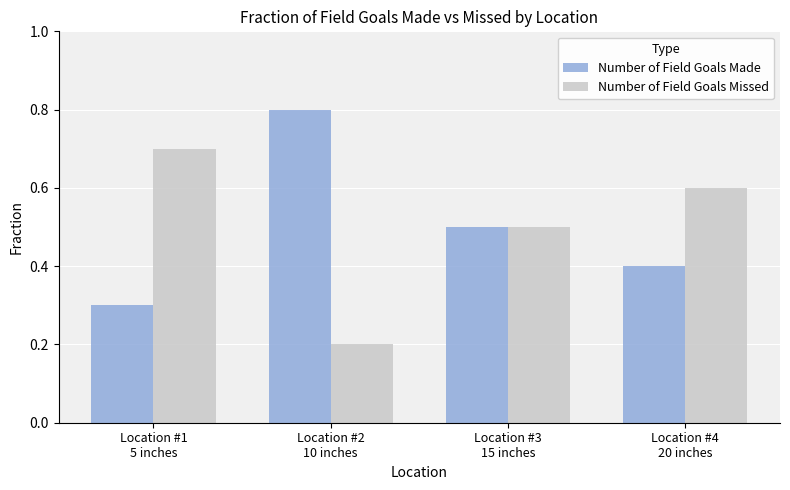

At how many categories does at least one series exceed 0?

4